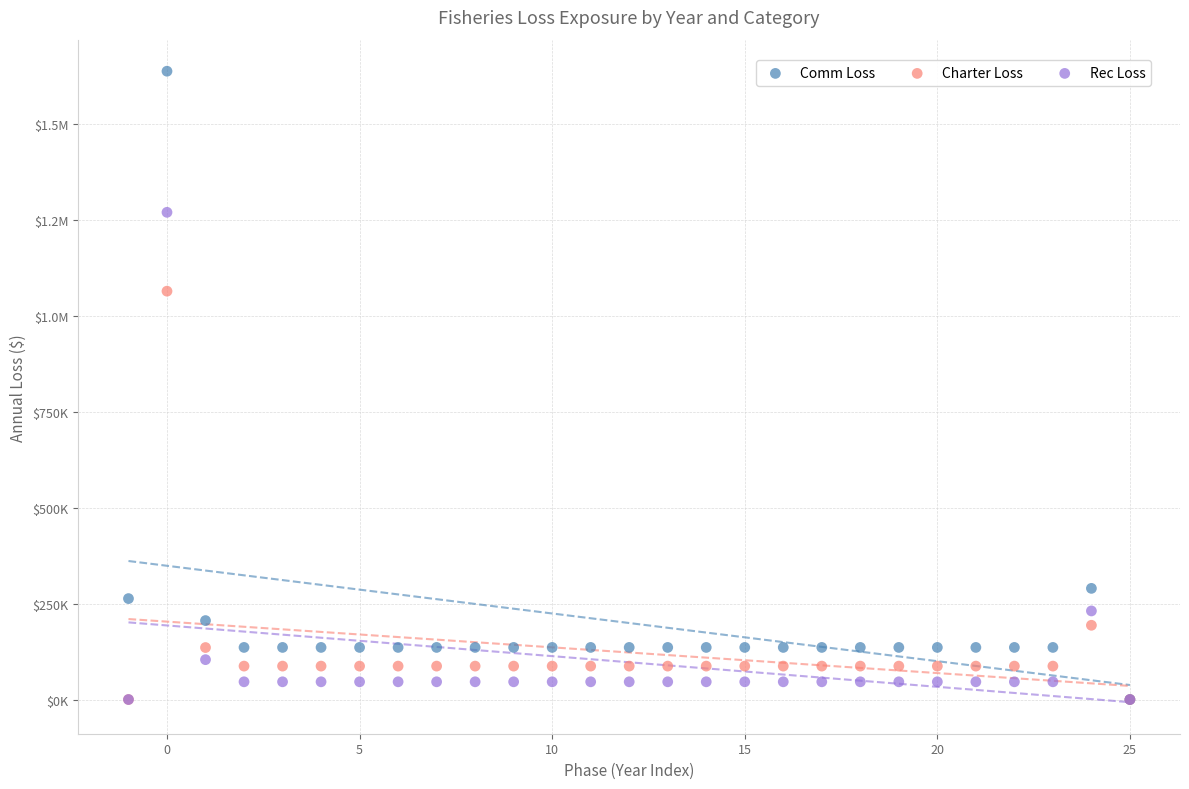

What are all the series names shown in the legend?

Comm Loss, Charter Loss, Rec Loss